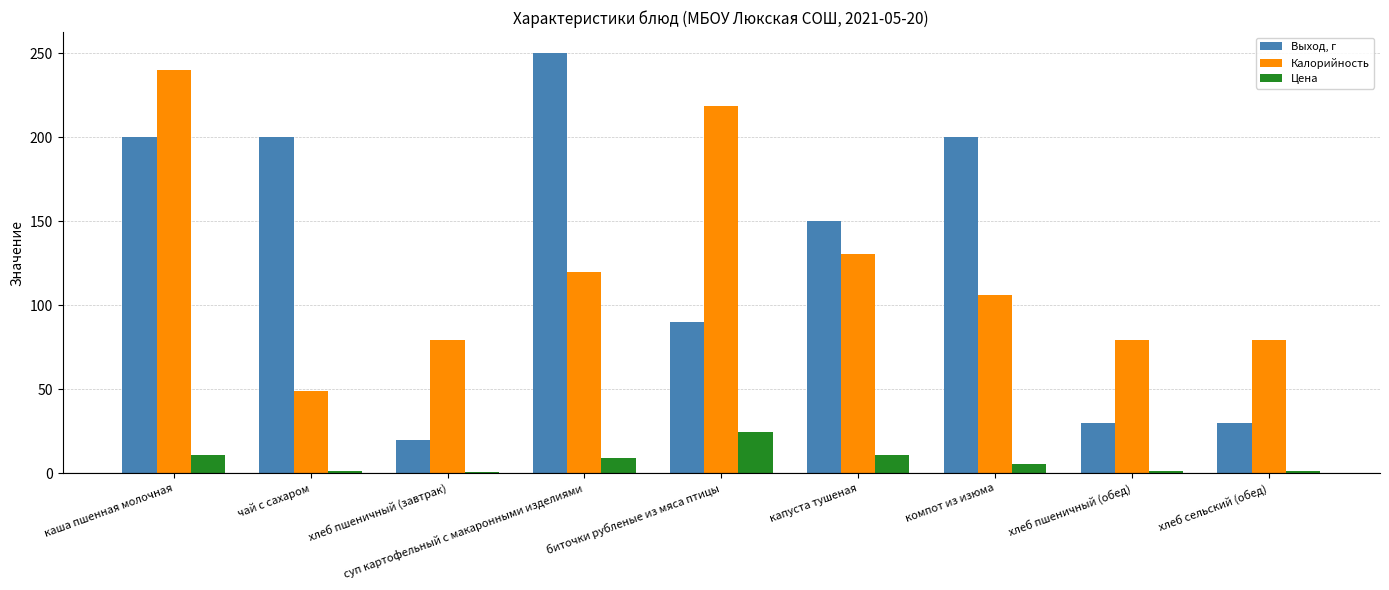

At how many categories does at least one series exceed 171?

5